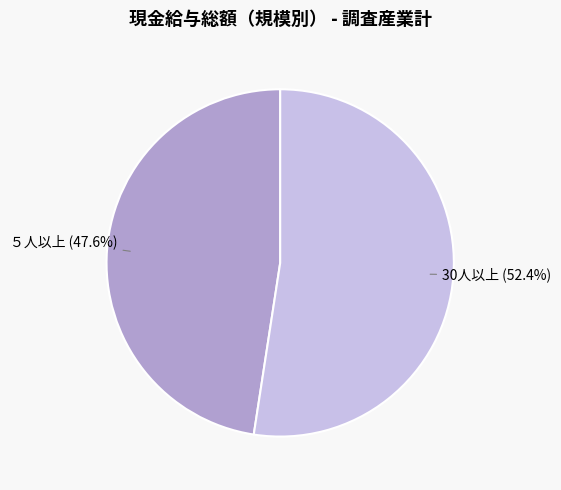

Is there any slice that represents more than half of the pie?

Yes